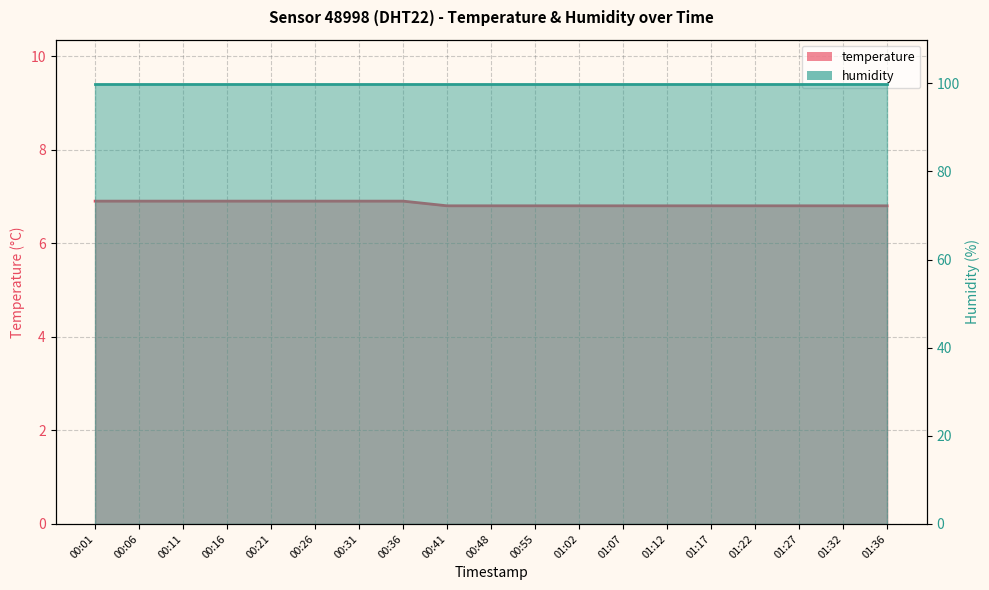

What is the ratio of the value at 01:07 to the value at 00:16?

1.0